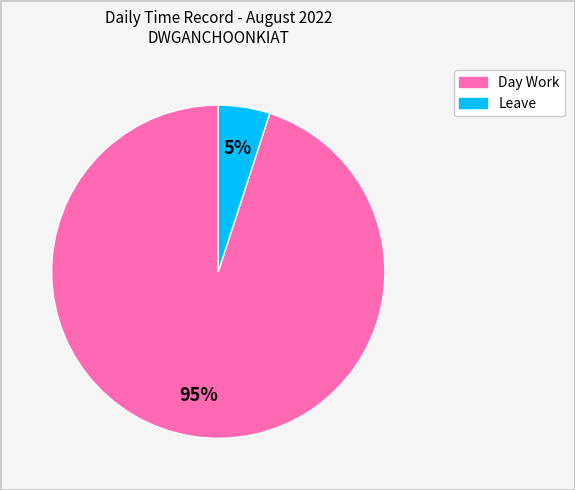

To the nearest percent, what is the average slice percentage?

50%